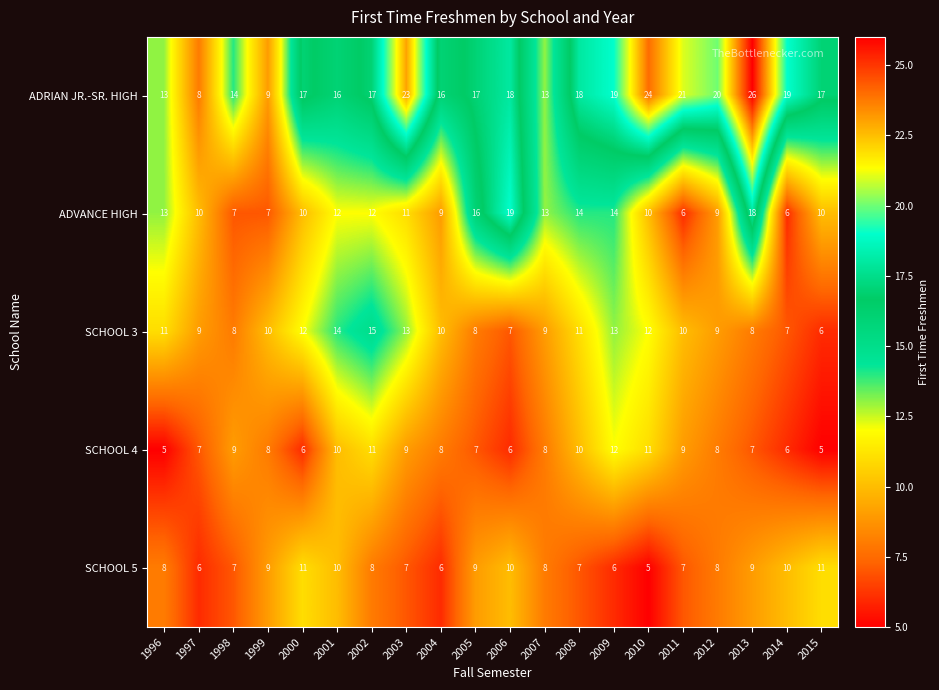

Rank the series by their maximum value, from lowest to highest.

SCHOOL 5, SCHOOL 4, SCHOOL 3, ADVANCE HIGH, ADRIAN JR.-SR. HIGH